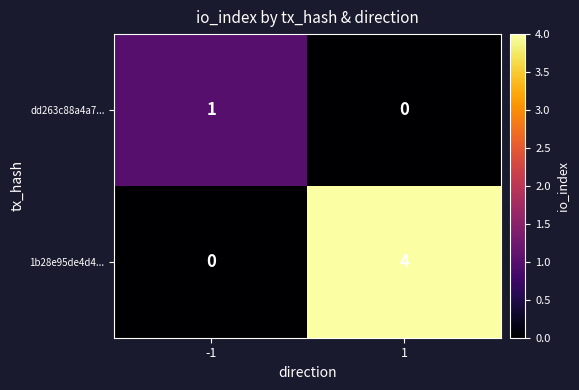

What is the highest value of the 1b28e95de4d4... series?

4